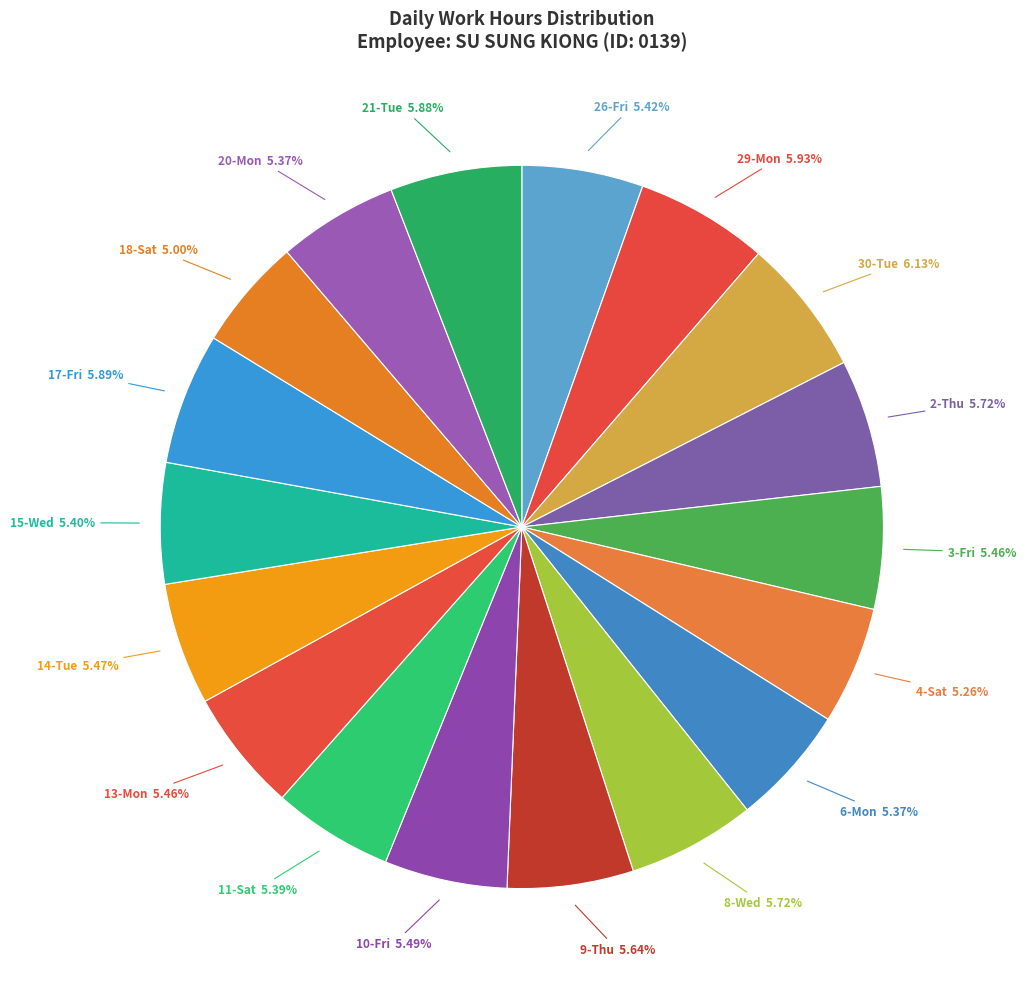

Is there a majority slice in this chart?

No